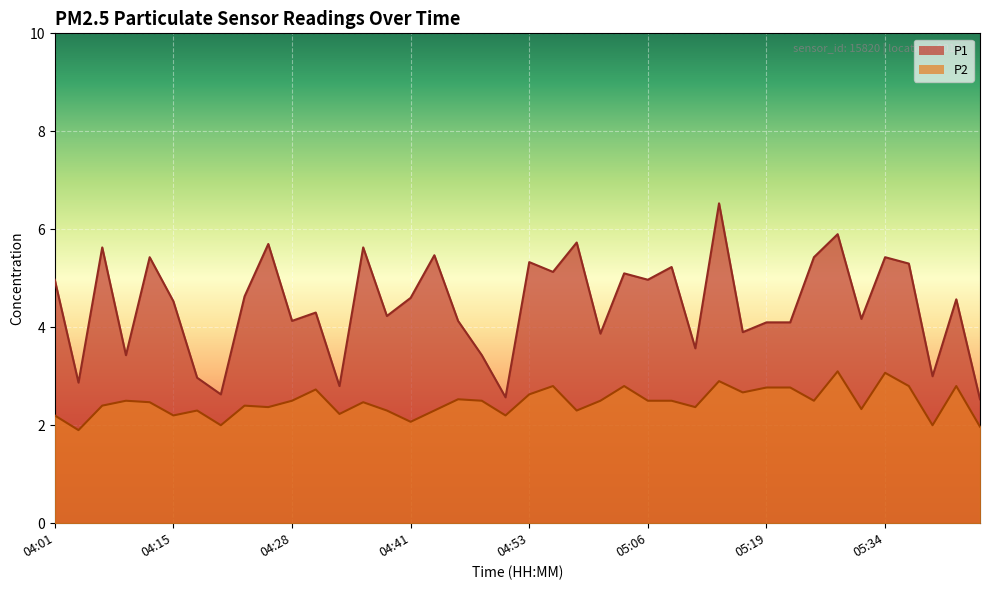

Does the chart display data point markers on the line(s)?

No